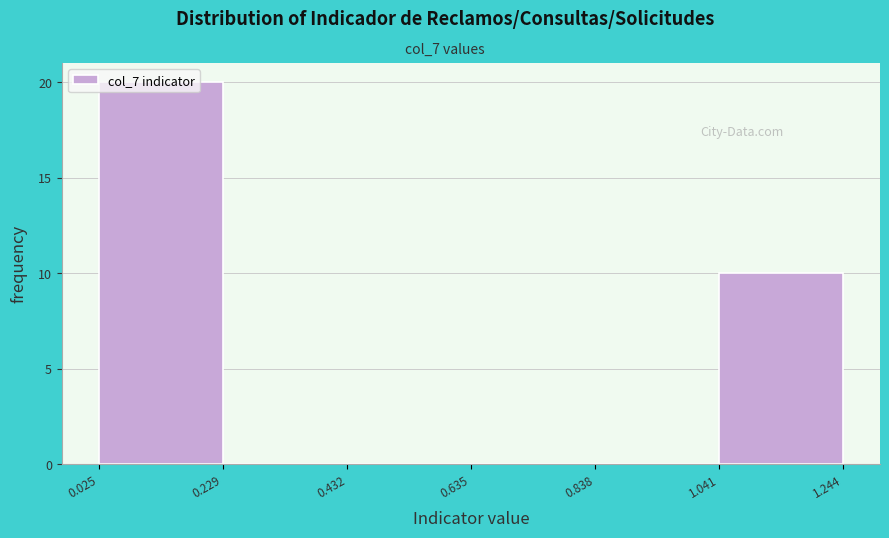

Reading left to right, transcribe this chart: for each bar, give the range it covers on the x-axis and its height. The values are not printed on the chart, so give them approximately, as read against the axis.

0.025 to 0.229: 20
0.229 to 0.432: 0
0.432 to 0.635: 0
0.635 to 0.838: 0
0.838 to 1.041: 0
1.041 to 1.244: 10